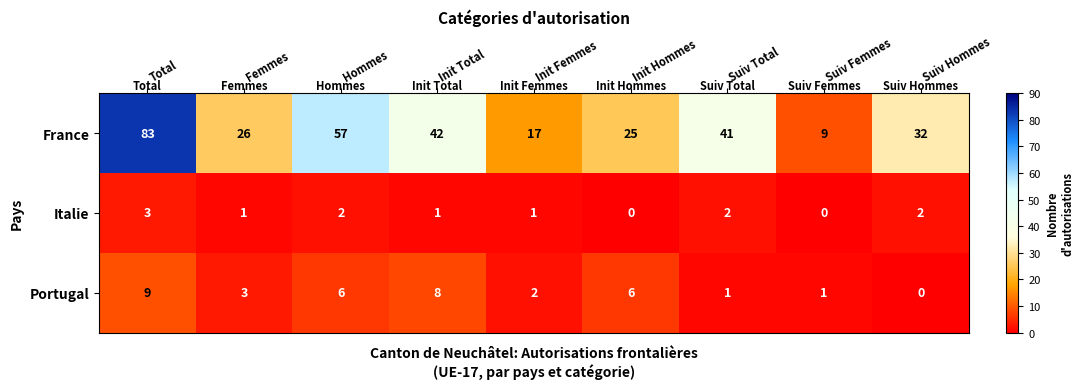

Reading left to right, what are all the values shown in this chart?

France: 83	26	57	42	17	25	41	9	32
Italie: 3	1	2	1	1	0	2	0	2
Portugal: 9	3	6	8	2	6	1	1	0